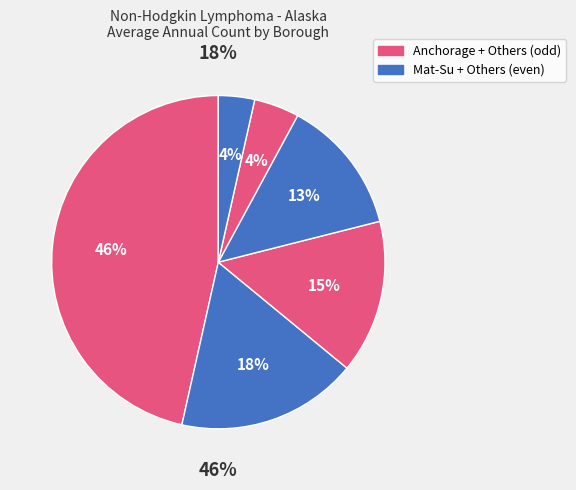

Is Matanuska-Susitna Borough the majority of the pie?

No